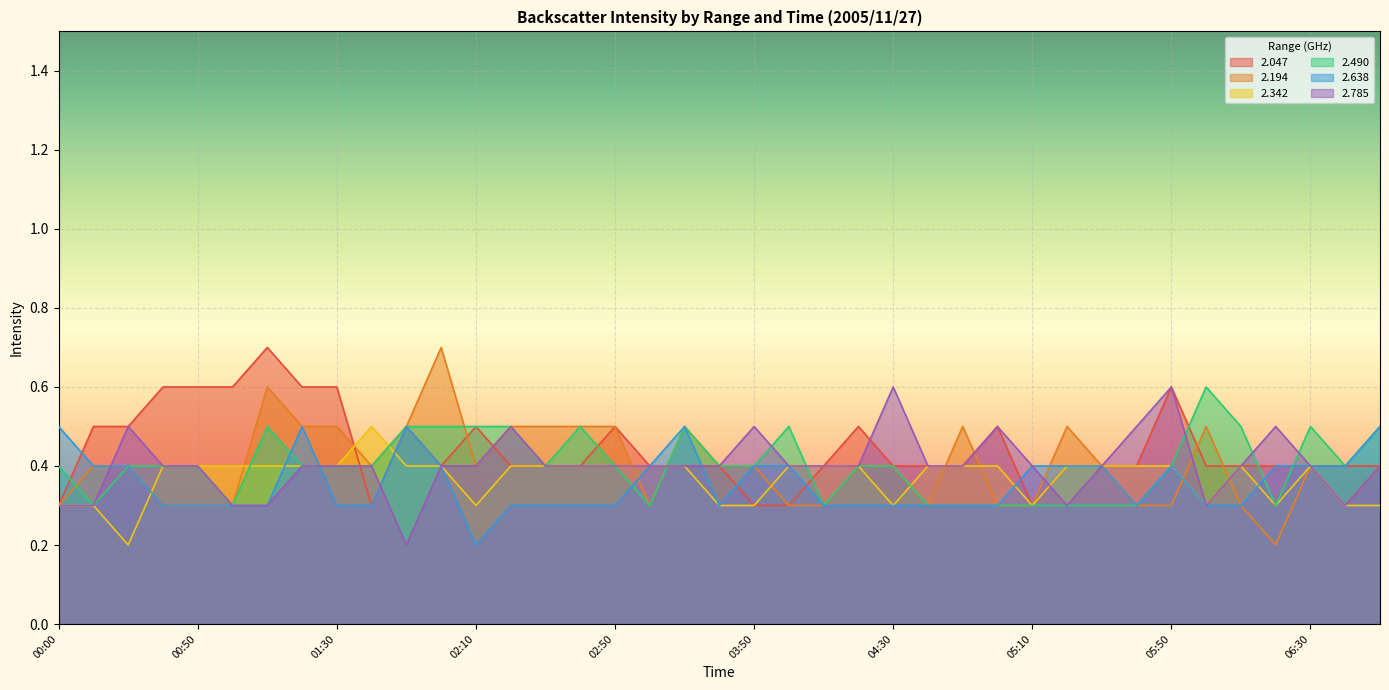

Which series ends up on top after the final intersection of 2.047 and 2.785?

2.047